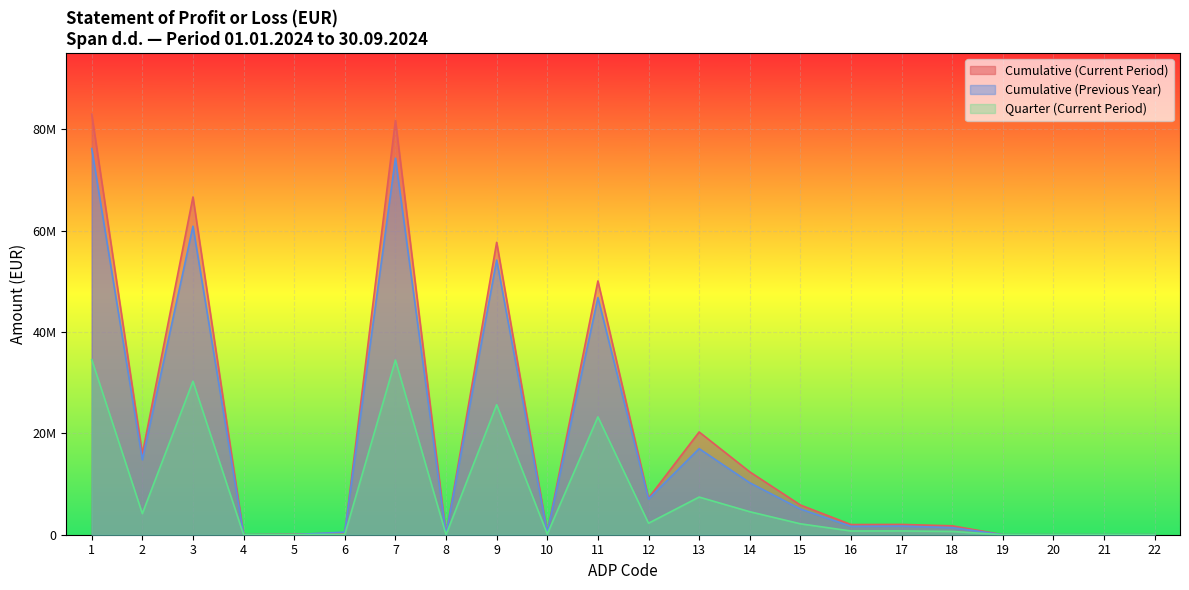

What are all the series names shown in the legend?

Cumulative (Current Period), Cumulative (Previous Year), Quarter (Current Period)